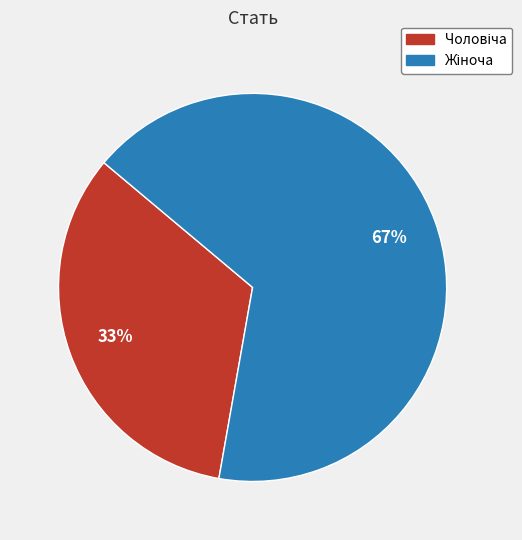

Is there any slice that represents more than half of the pie?

Yes